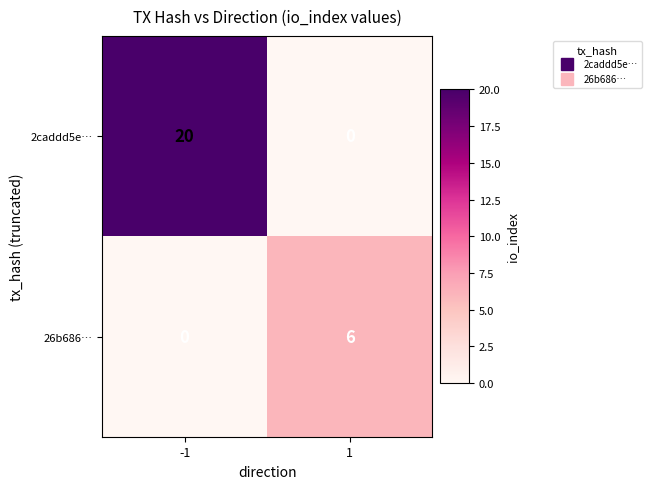

The value of 2caddd5e… at 1 is -6. True or false?

False